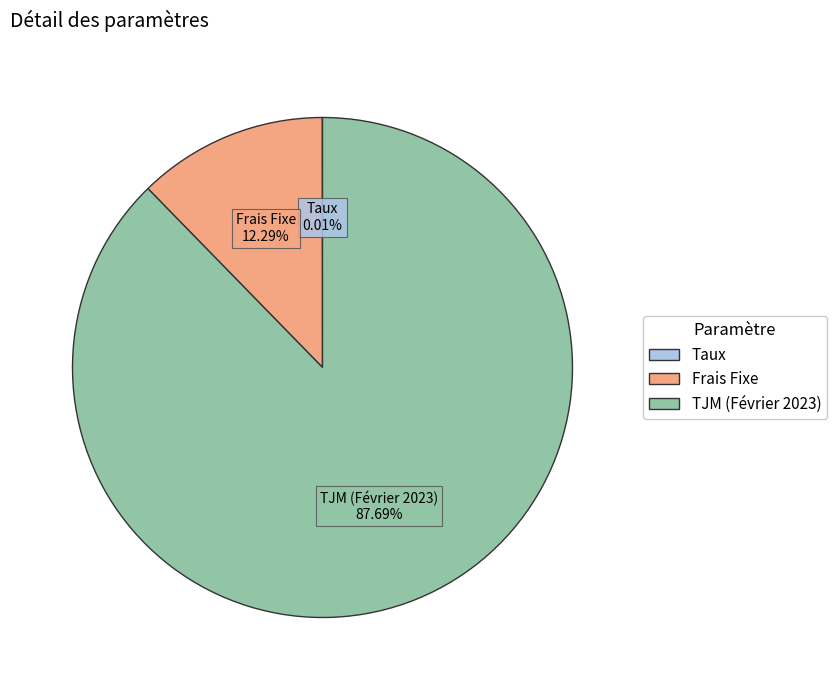

Does any single category account for the majority?

Yes